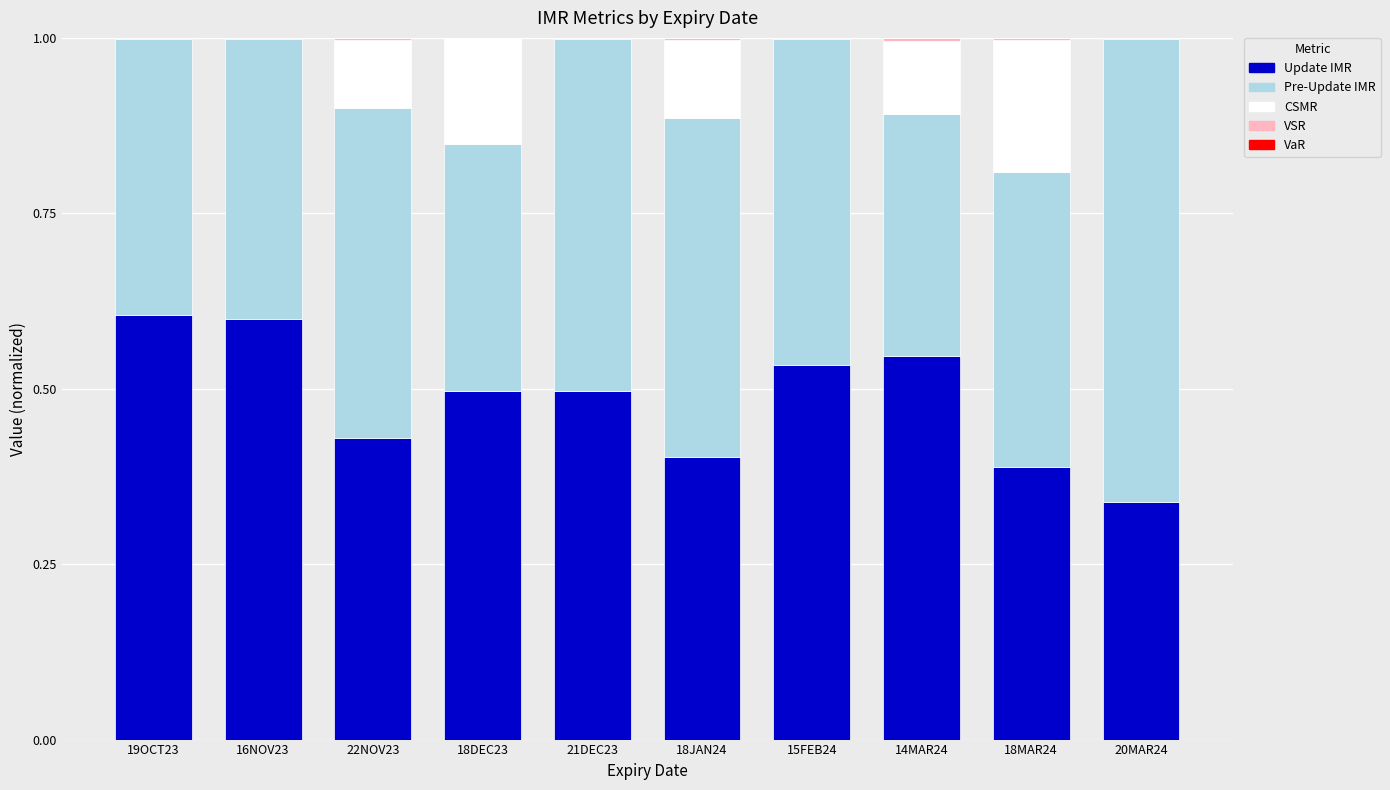

How many distinct data groups are displayed?

4